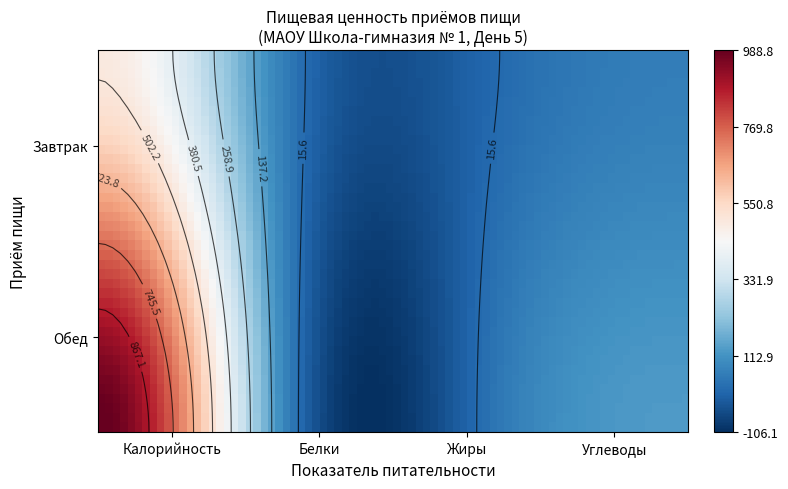

Rank the categories by Обед value from highest to lowest.

Калорийность, Углеводы, Жиры, Белки